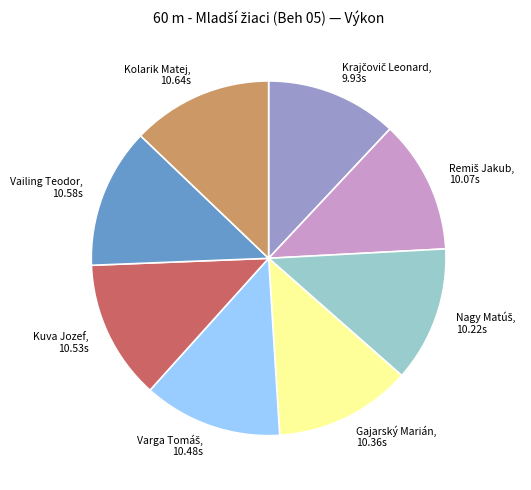

The Vailing Teodor, 10.58s slice represents 13% of the pie. True or false?

True